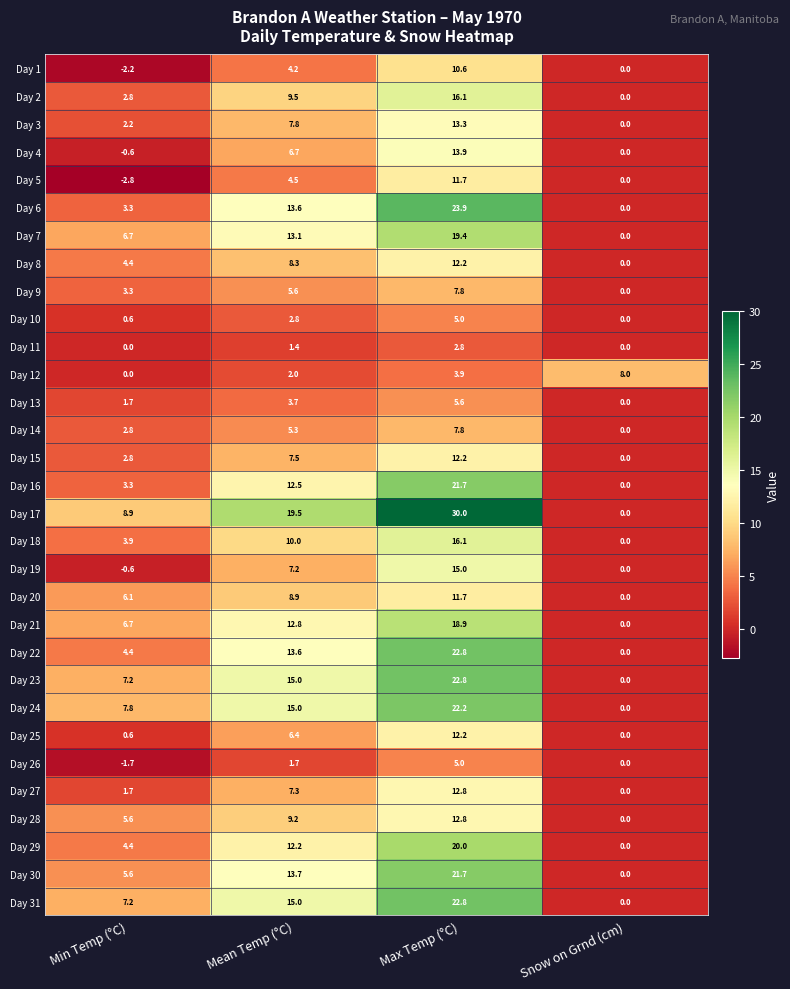

What is the smallest value displayed?

-2.8